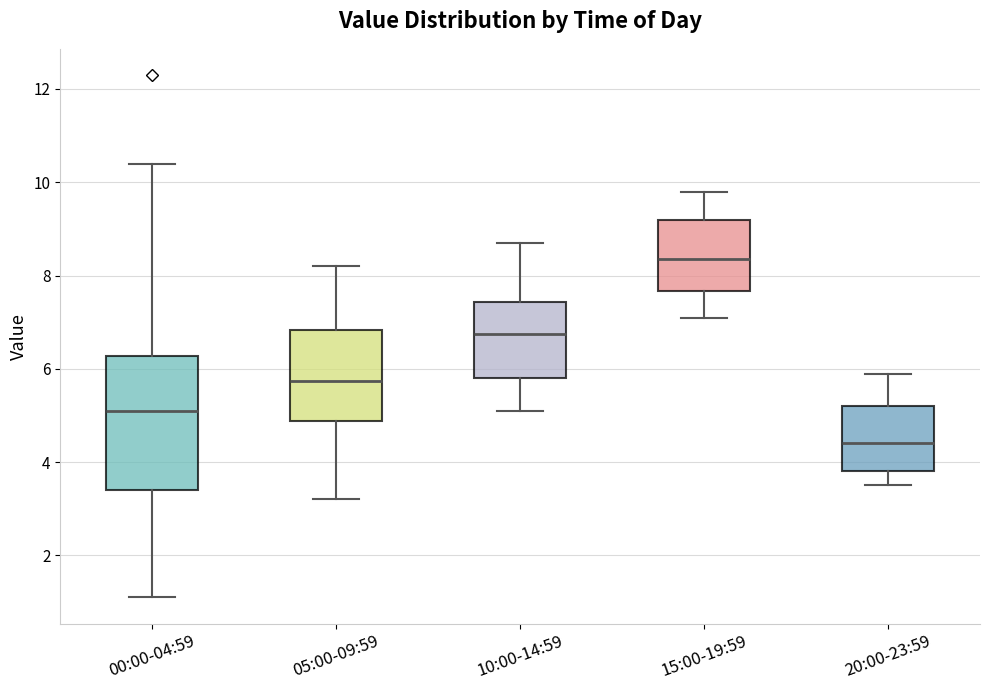

Reading left to right, transcribe this box plot: for each box, give where its median line is, the range the box spans, and where its two whiskers end, as read against the y-axis. The values are not printed on the chart, so give them approximately, as read against the axis.

00:00-04:59: median 5.2, box 3.4 to 6.2, whiskers 1.2 to 10.4
05:00-09:59: median 5.8, box 4.8 to 6.8, whiskers 3.2 to 8.2
10:00-14:59: median 6.8, box 5.8 to 7.4, whiskers 5.2 to 8.8
15:00-19:59: median 8.4, box 7.6 to 9.2, whiskers 7.2 to 9.8
20:00-23:59: median 4.4, box 3.8 to 5.2, whiskers 3.6 to 6.0